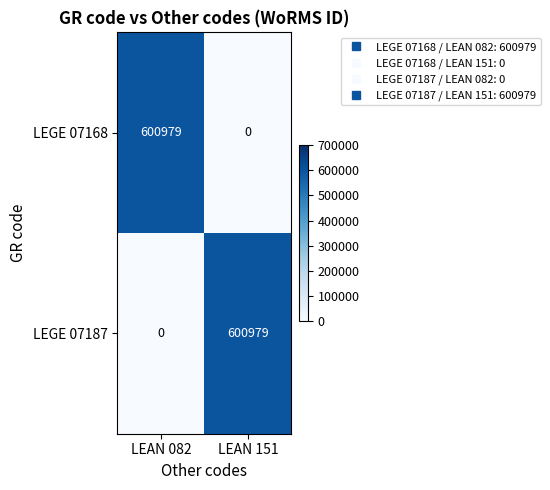

What is the difference between the LEGE 07168 values at LEAN 082 and LEAN 151?

600979